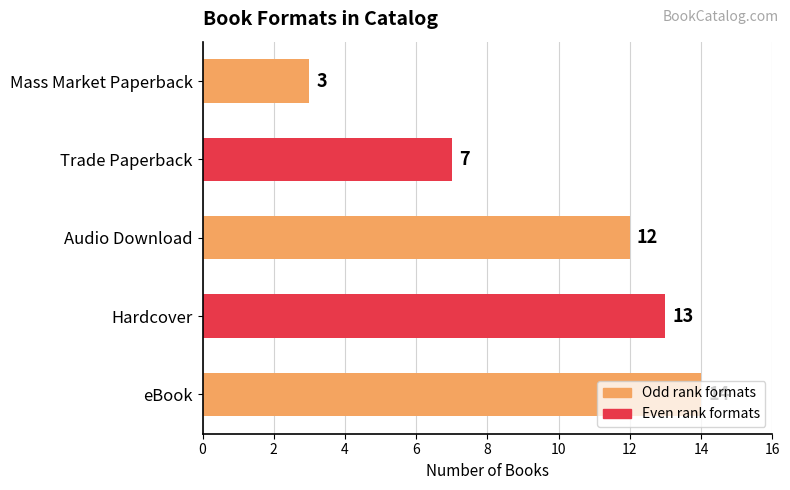

Which category has the highest value across all series?

eBook